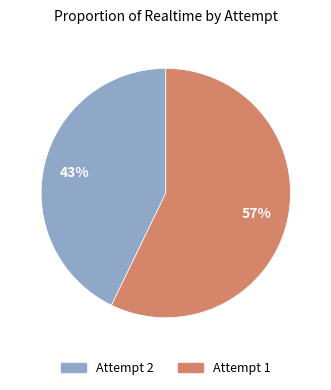

Count the number of slices in the pie.

2